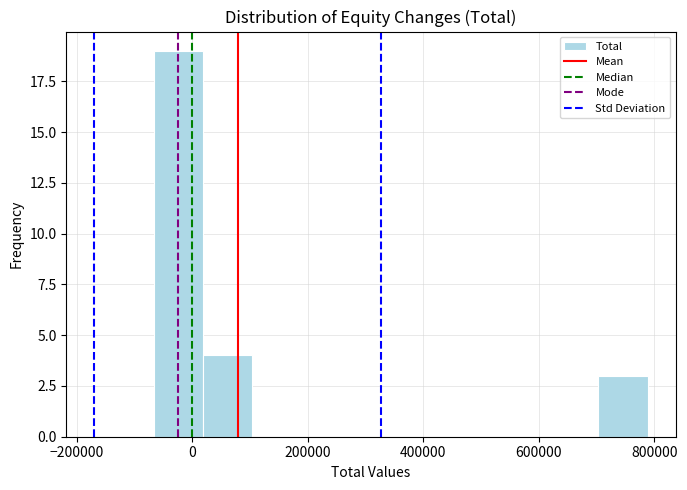

How tall is the bar that spans 700000 to 780000 on the x-axis? Neither the bar edges nor the heights are printed on the chart, so give them approximately, as read against the axes.

3